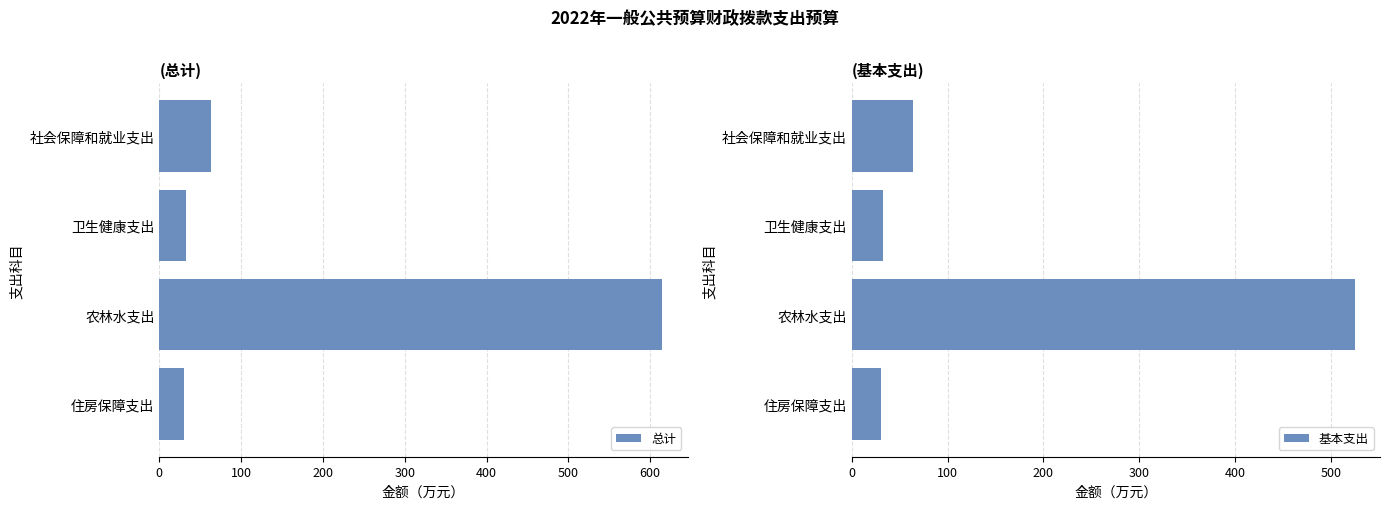

How many data points in 基本支出 are above 63?

2